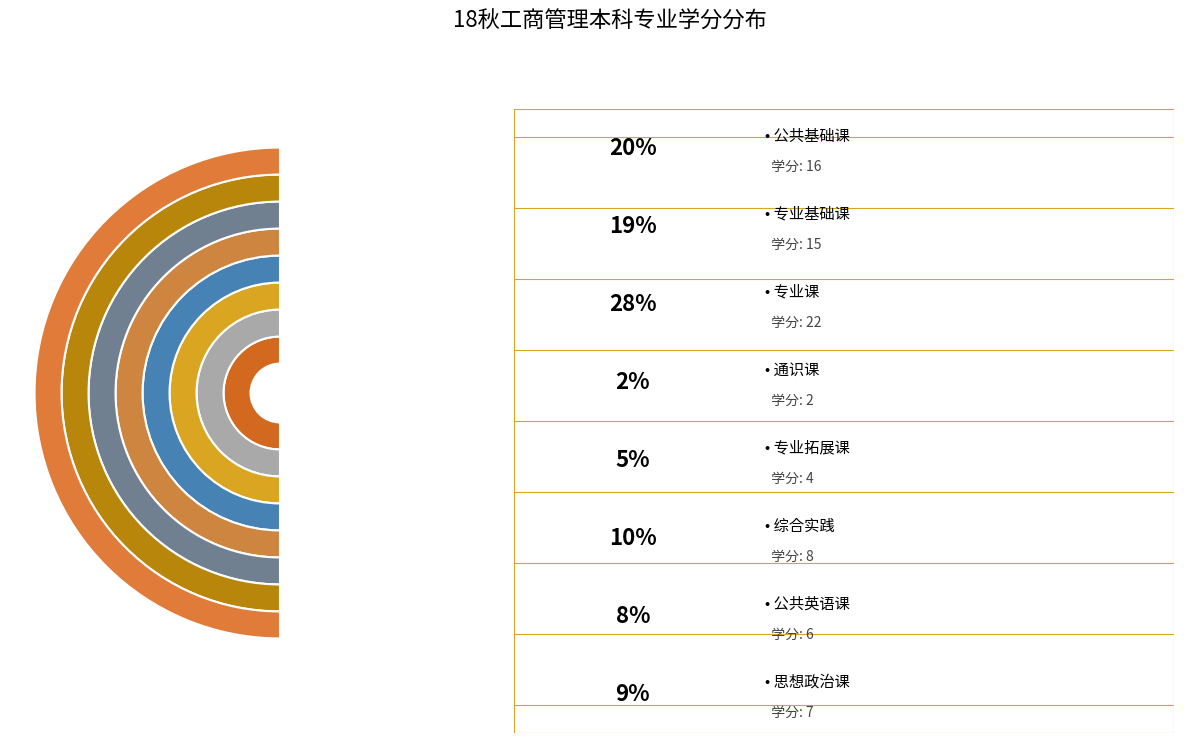

What percentage is NOT represented by 通识课?

97.5%